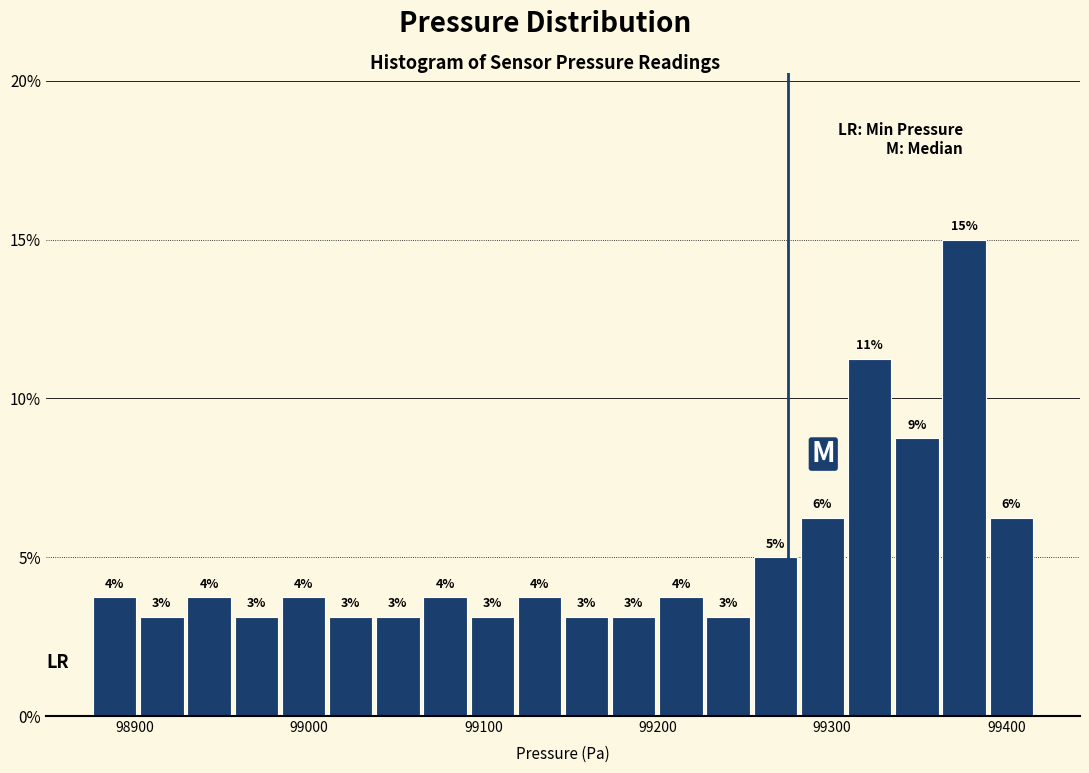

Read against the x-axis, roughly where is the centre of the tallest bar?

99380